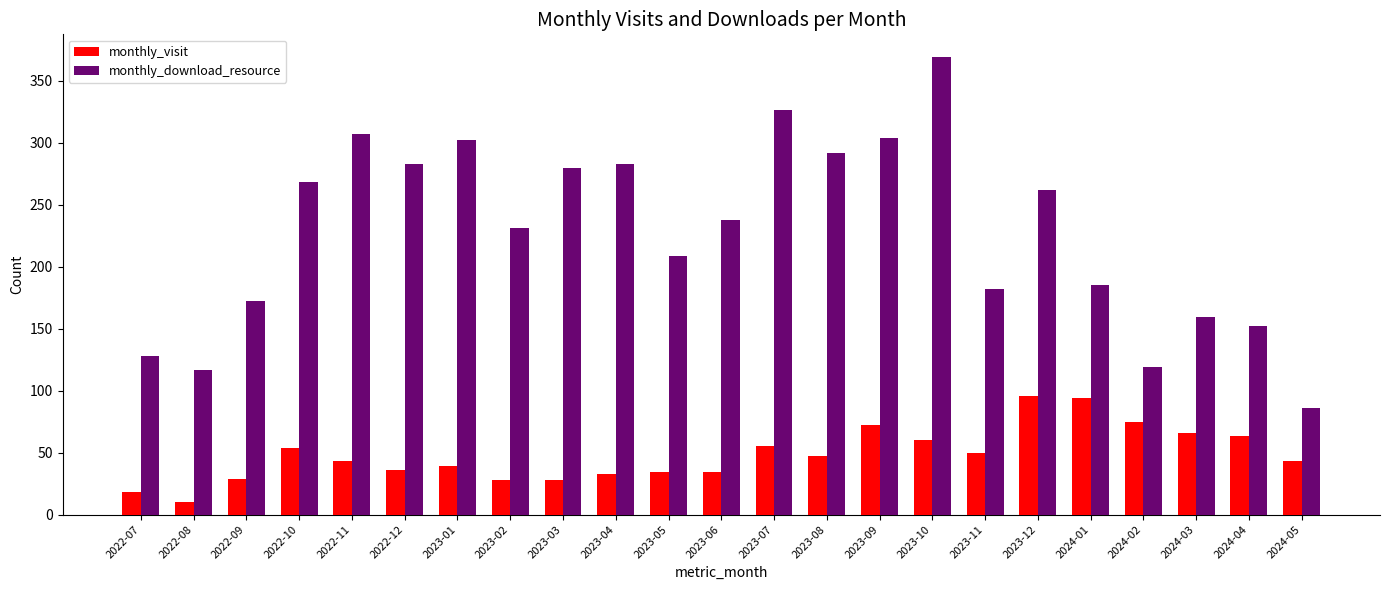

What is the difference between the second highest and minimum values in the monthly_download_resource series?

240